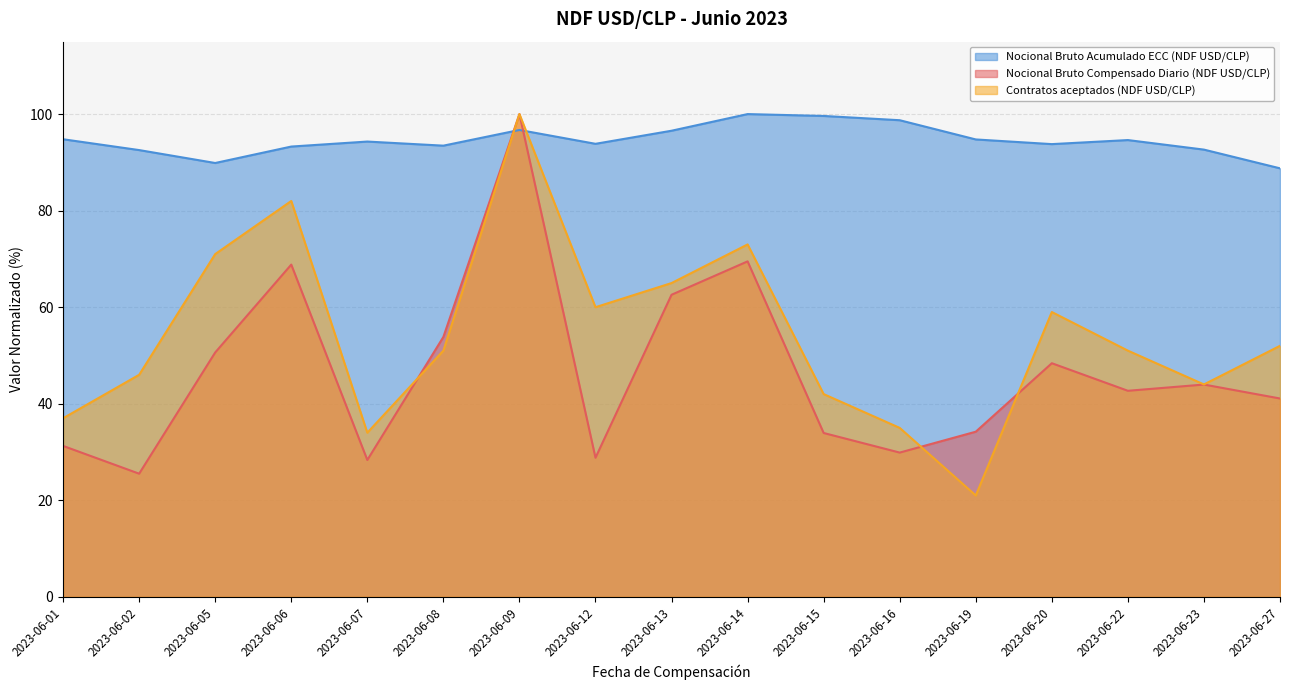

What is the value of the Nocional Bruto Acumulado ECC (NDF USD/CLP) point at the 7th from the left?

96.7